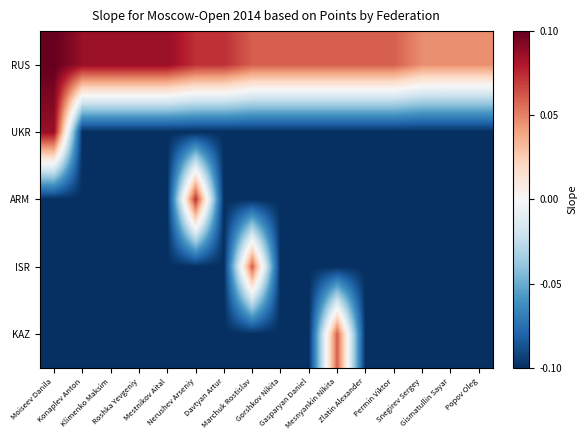

What is the spread (max minus min) of values at Moiseev Danila?

7.5